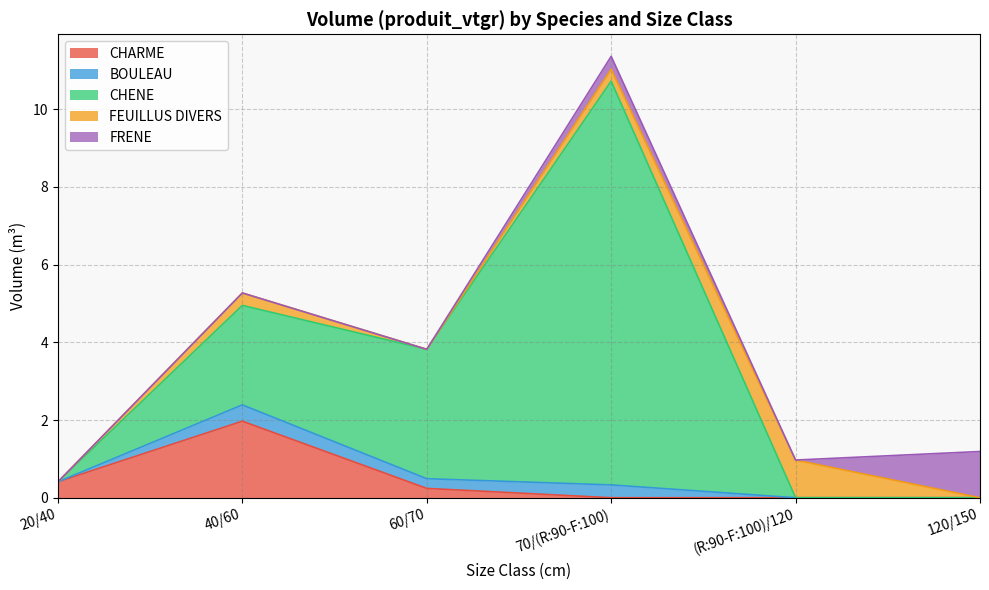

Does the chart display data point markers on the line(s)?

No